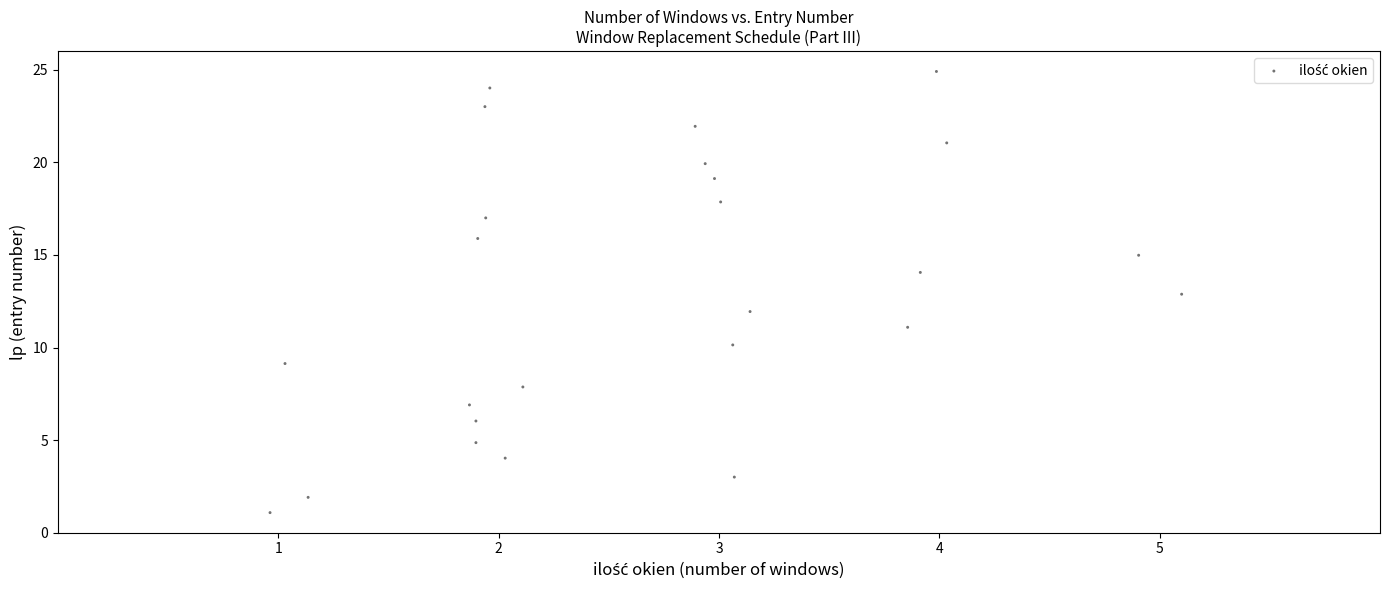

What is the range of Y values (max minus min)?

23.8